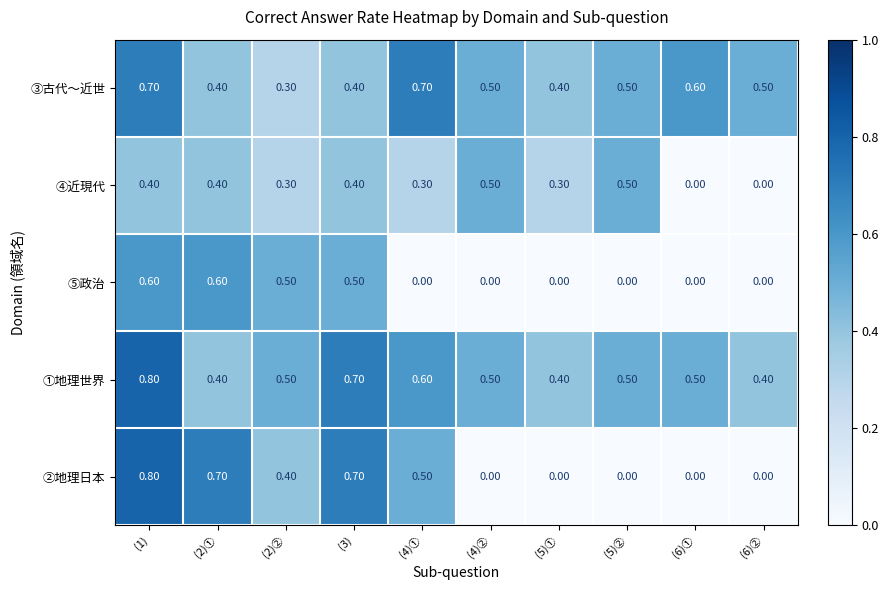

Between (2)② and (6)②, which series saw the biggest shift?

⑤政治